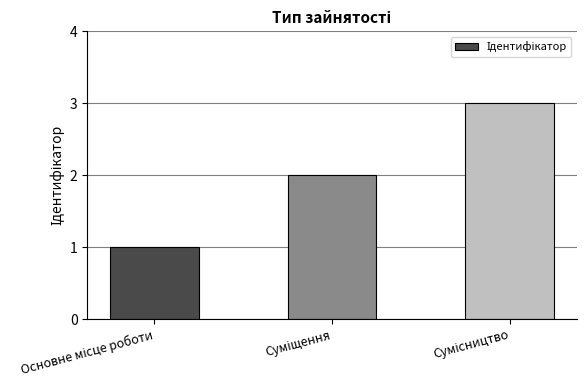

Count the number of data series in this chart.

1